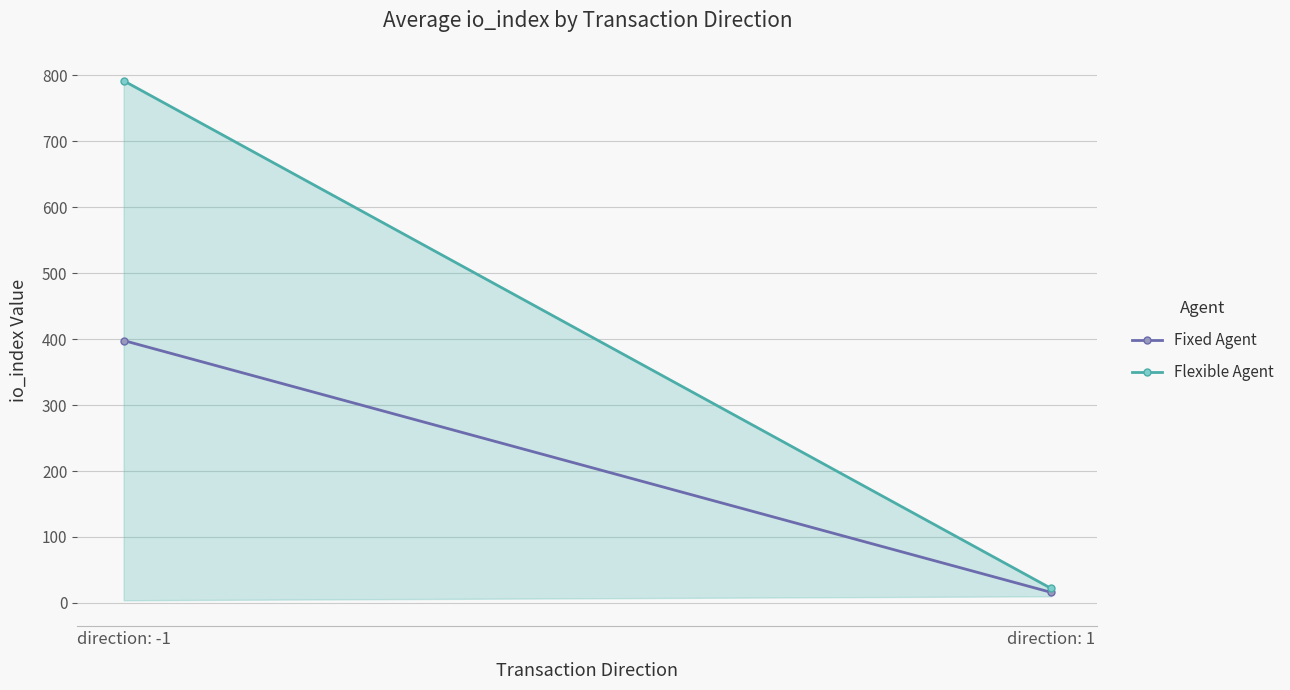

List the series in order of their peak value, lowest first.

Fixed Agent, Flexible Agent